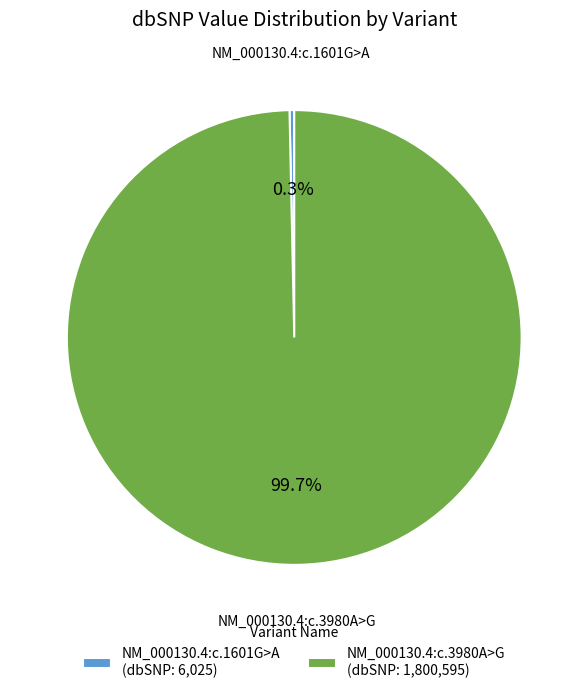

What percentage is the NM_000130.4:c.3980A>G slice, to the nearest percent?

100%